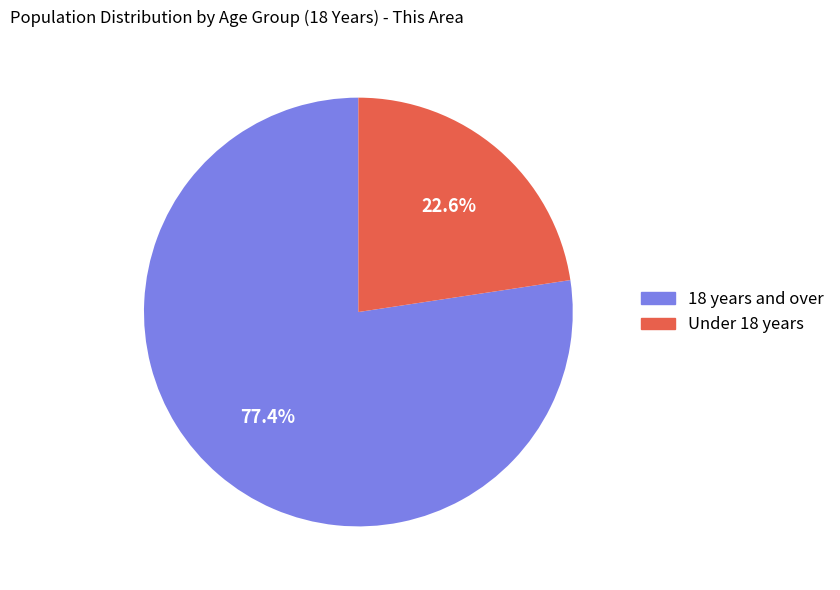

Is it true that 18 years and over is 77% of the pie?

True